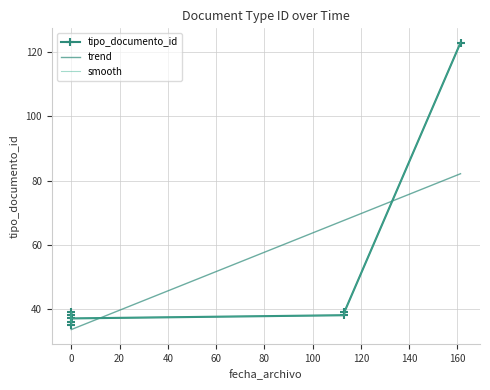

What is the lowest value of the trend series?

33.5